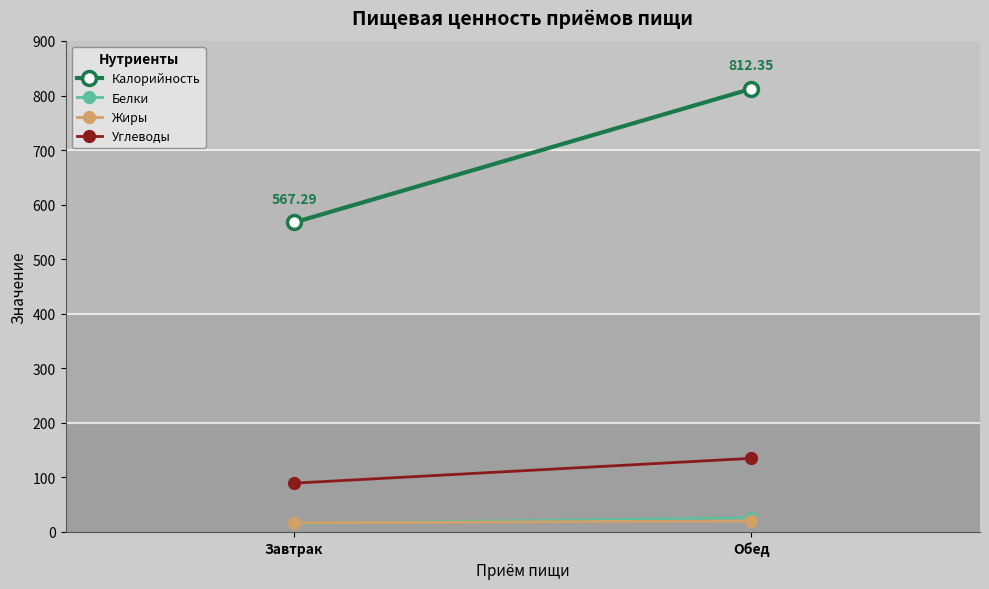

What is the average value of the Углеводы series?

112.2